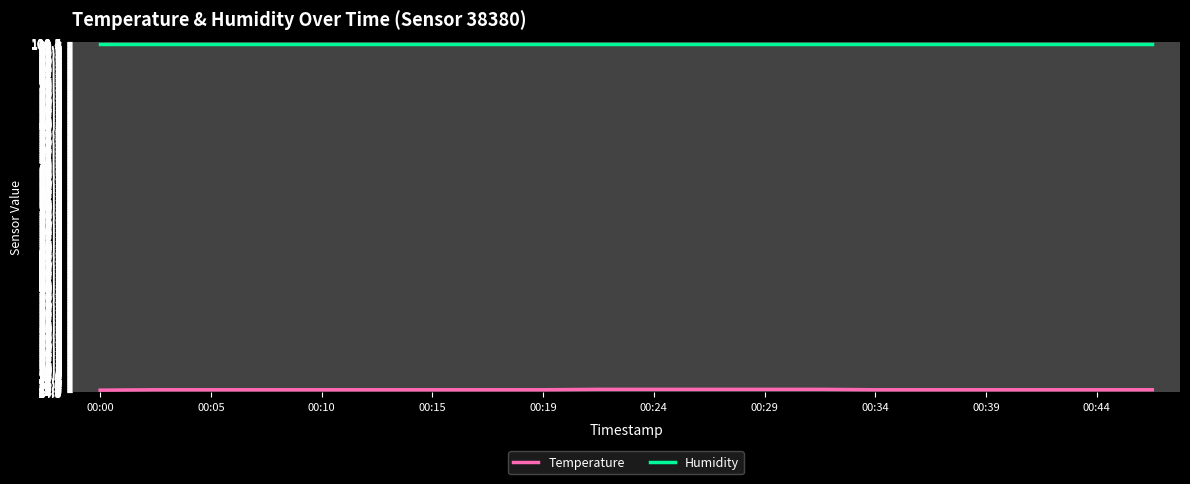

Which series has the largest total across all categories?

Humidity